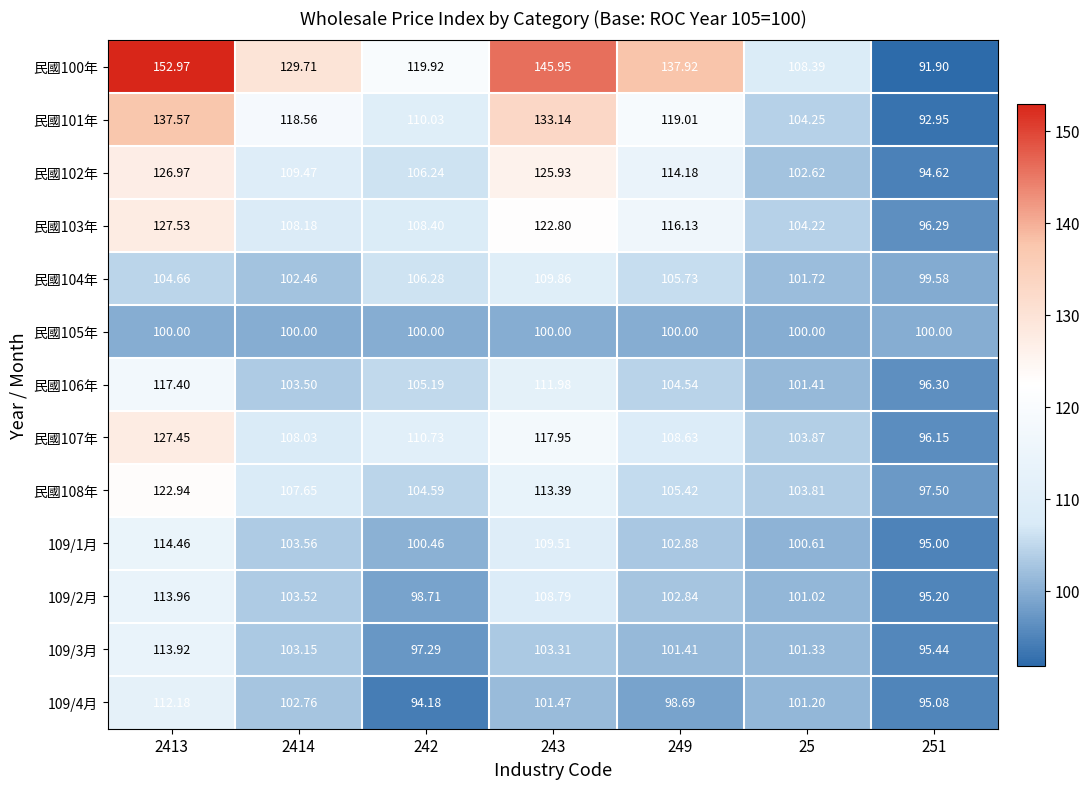

Is the value of 民國102年 at 251 greater than the value of 109/3月 at 25?

No